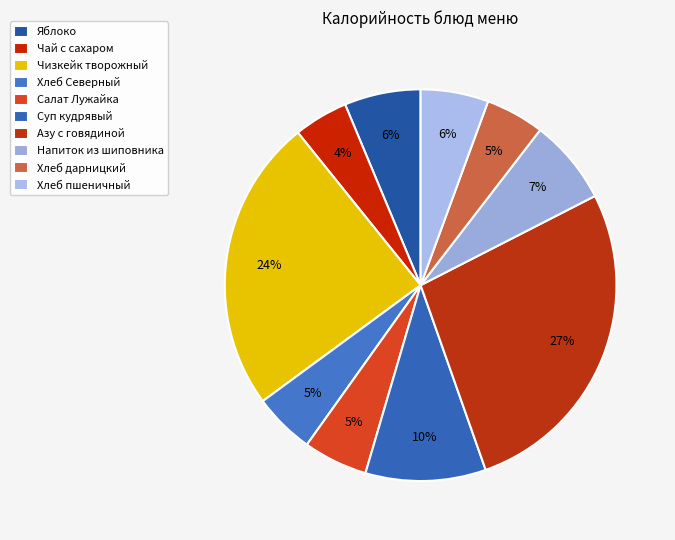

Which slice is the largest?

Азу с говядиной